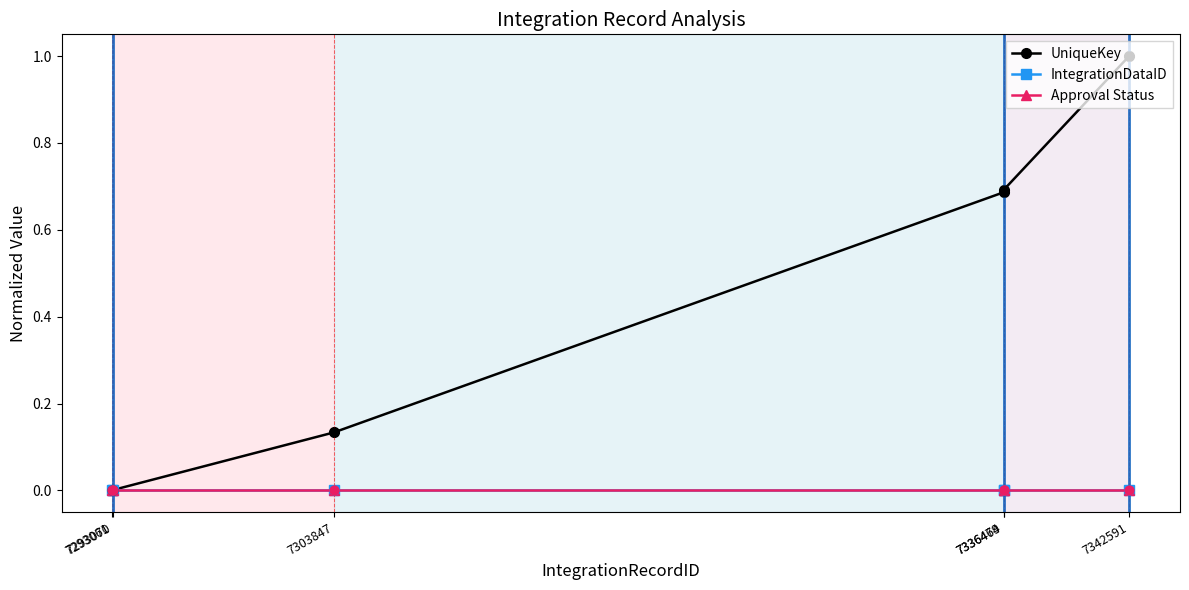

Does the chart have visible grid lines?

No